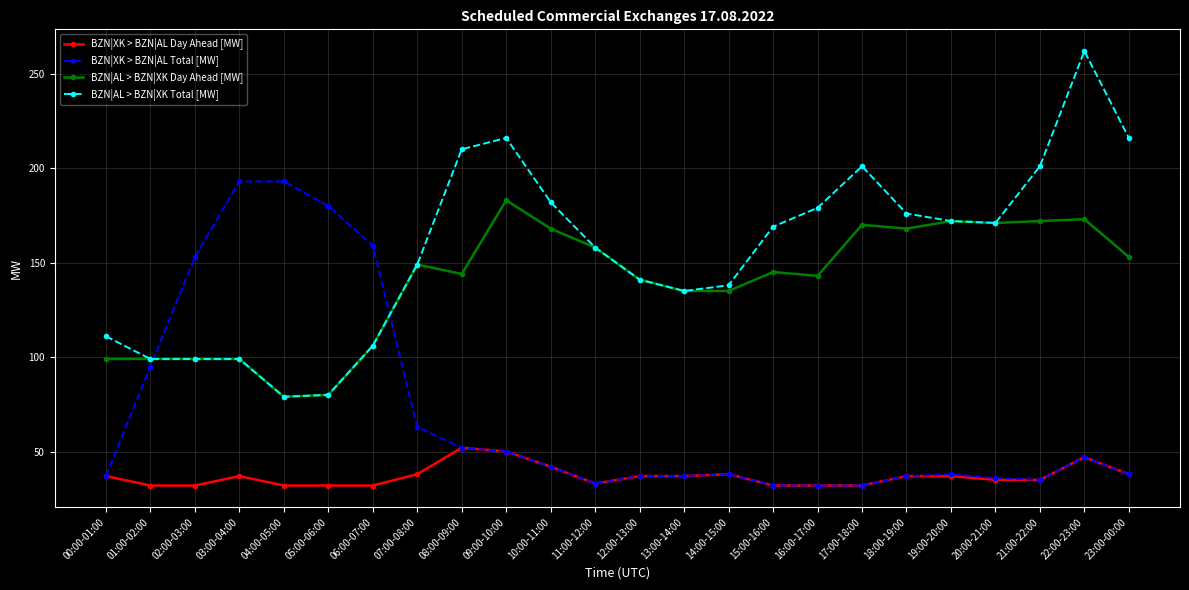

How many values in the BZN|AL > BZN|XK Day Ahead [MW] series are below 145?

12